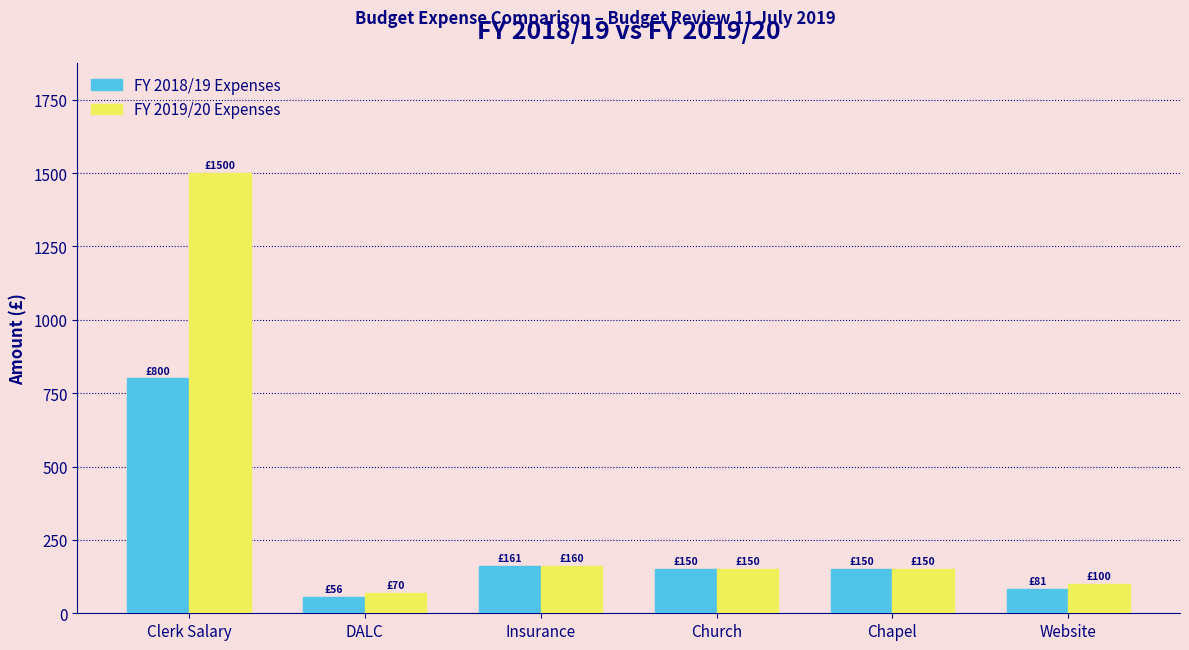

Reading right to left, transcribe all the data shown in this chart.

FY 2018/19 Expenses: Website=81.3	Chapel=150.0	Church=150.0	Insurance=160.7	DALC=56.3	Clerk Salary=800.0
FY 2019/20 Expenses: Website=100.0	Chapel=150.0	Church=150.0	Insurance=160.0	DALC=70.0	Clerk Salary=1500.0